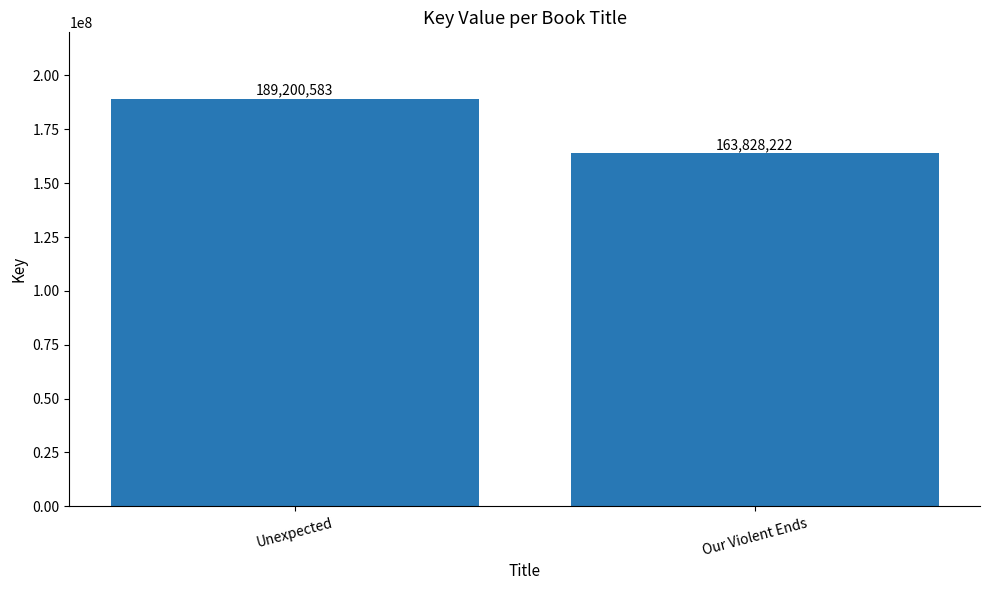

Reading left to right, extract all data points from this chart.

189200583	163828222